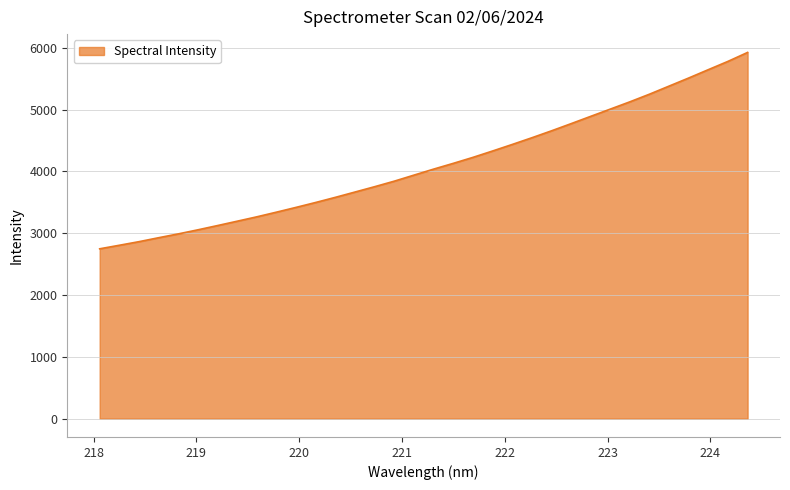

What is the greatest value displayed?

5925.0